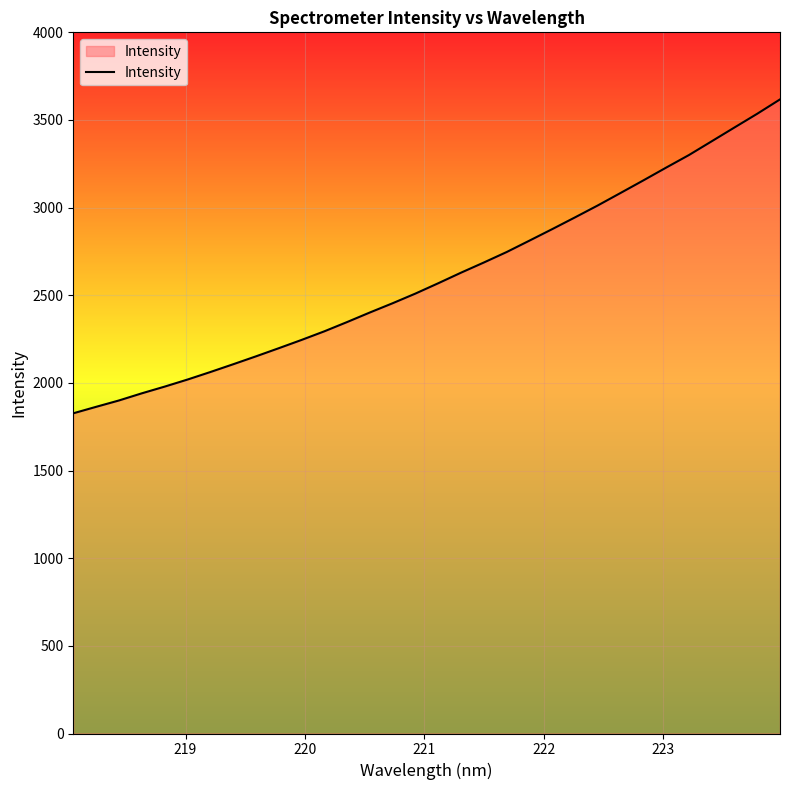

True or false: there are more than 2 points higher than both neighbors.

False